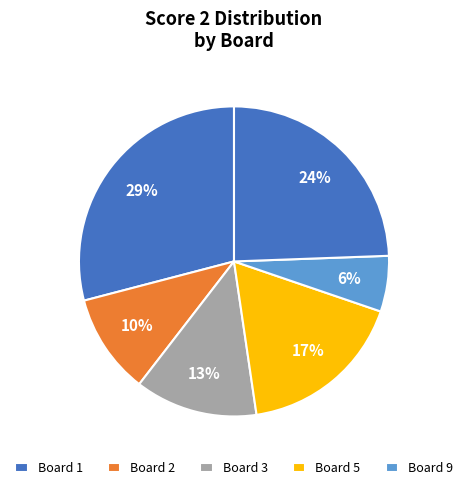

How many slices are in this pie chart?

6